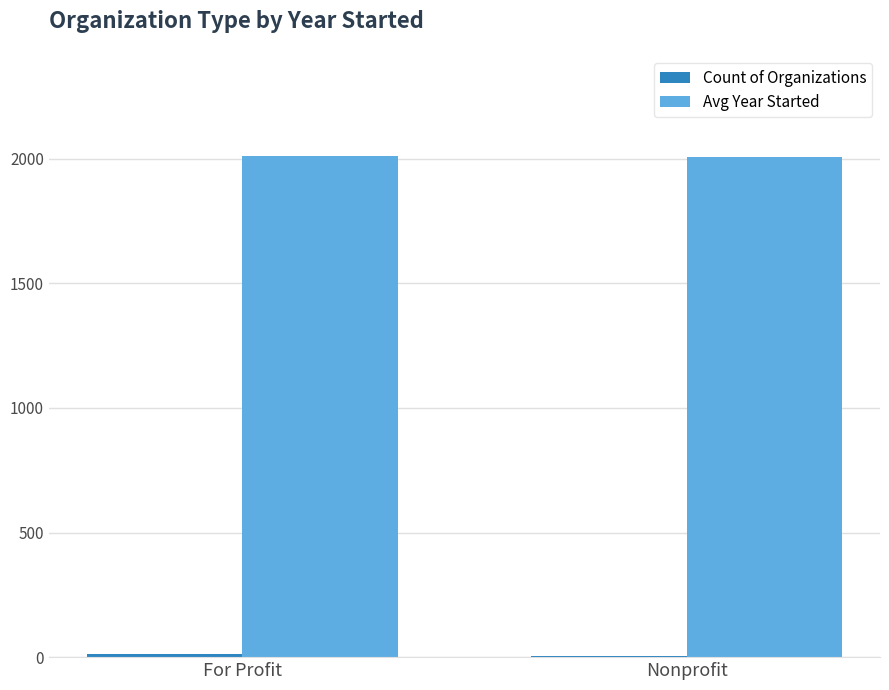

Which series has the largest total across all categories?

Avg Year Started